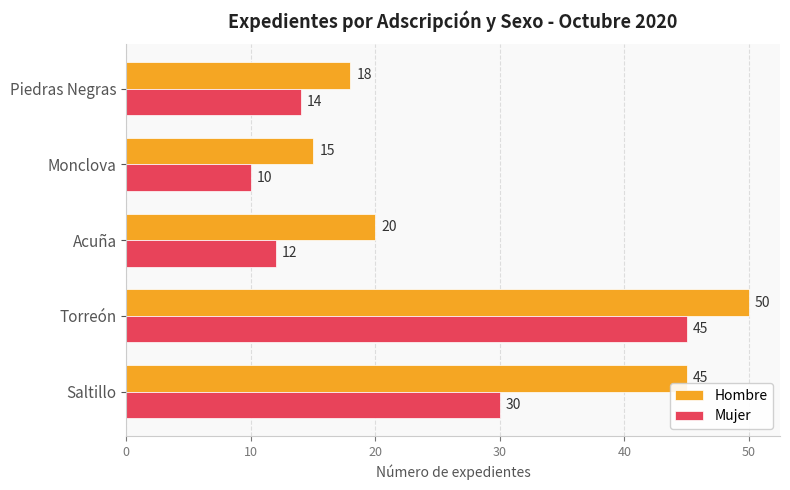

What is the spread (max minus min) of values at Acuña?

8